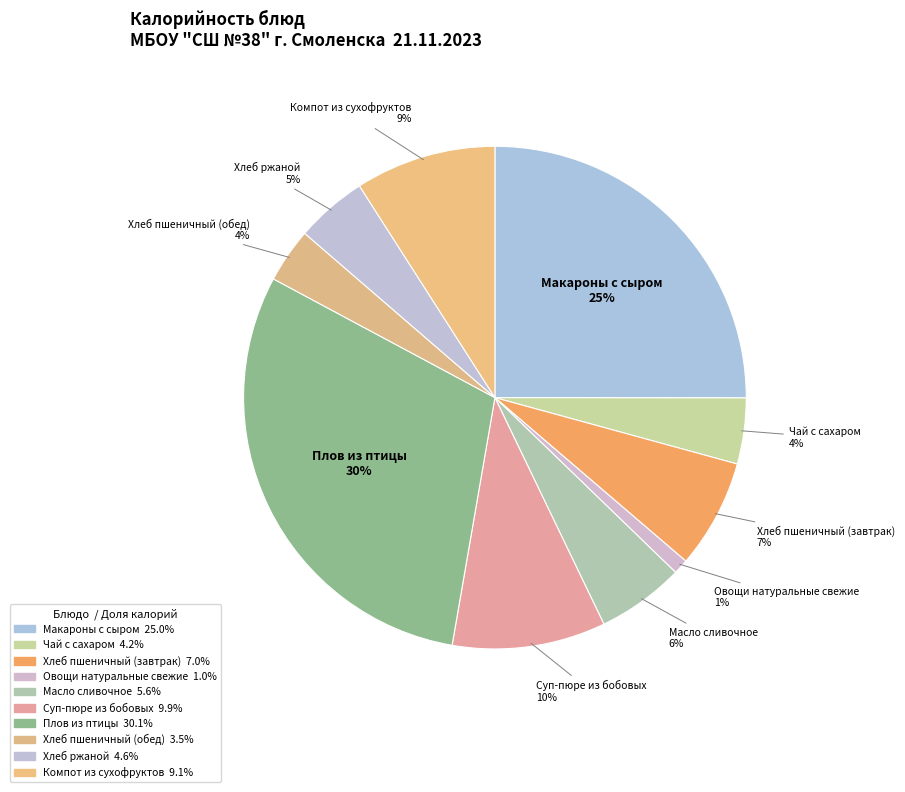

Count the number of slices in the pie.

10